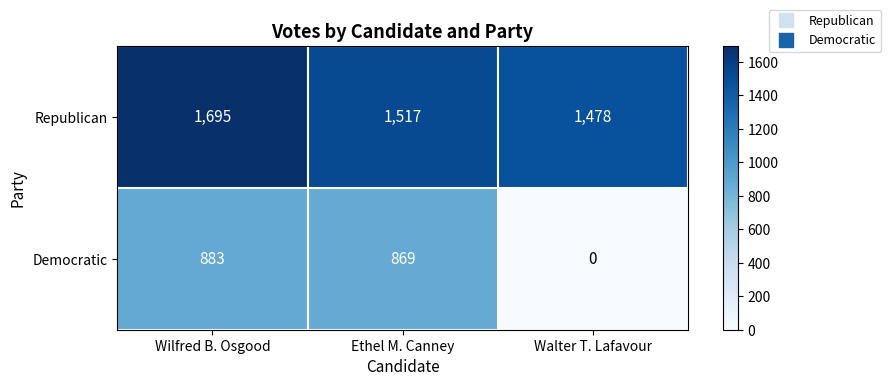

How many distinct data groups are displayed?

2